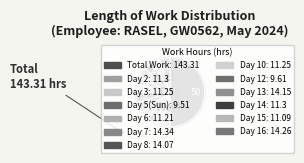

What is the total percentage of Day 12 and Day 2?

7.3%